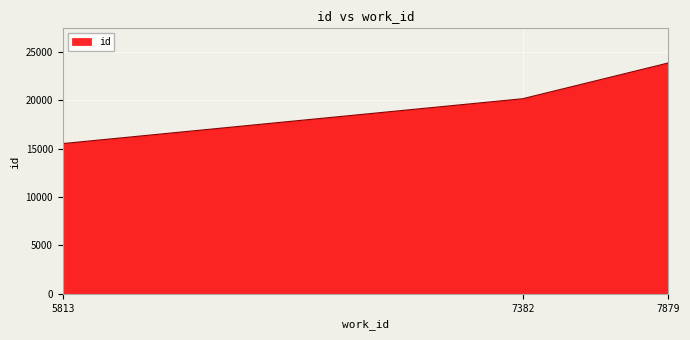

What is the difference between the maximum and minimum values?

8324